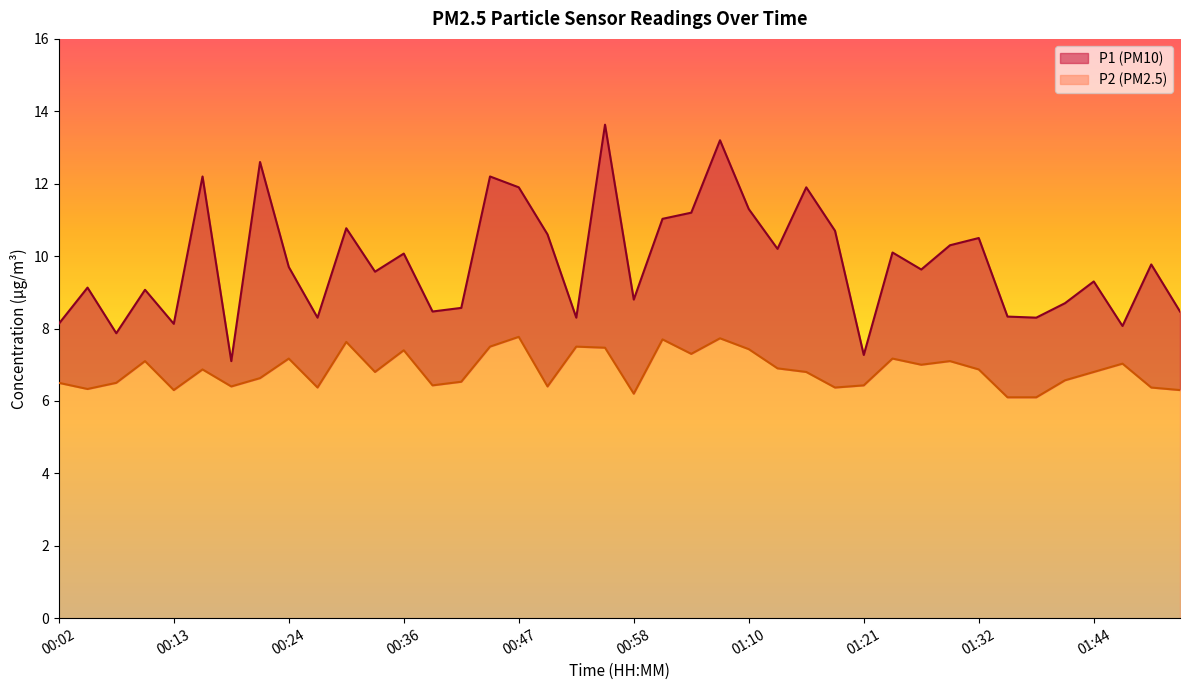

At which category does P2 reach its first local peak?

00:10